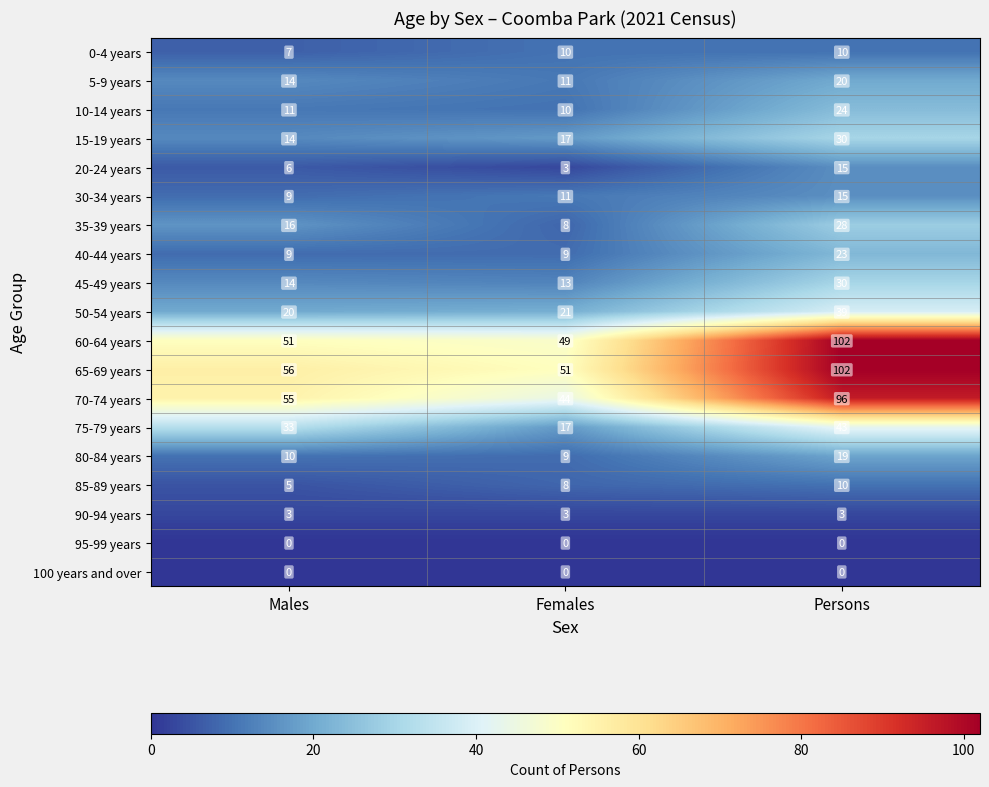

List the labels in order of 45-49 years value, smallest first.

Females, Males, Persons